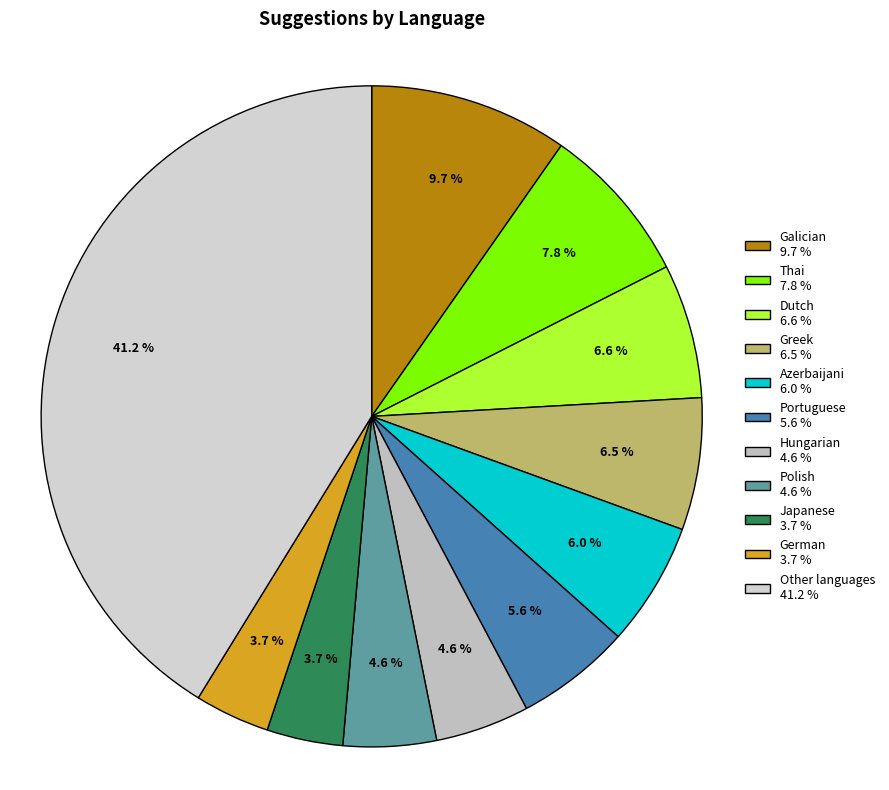

How many segments does this pie chart have?

11